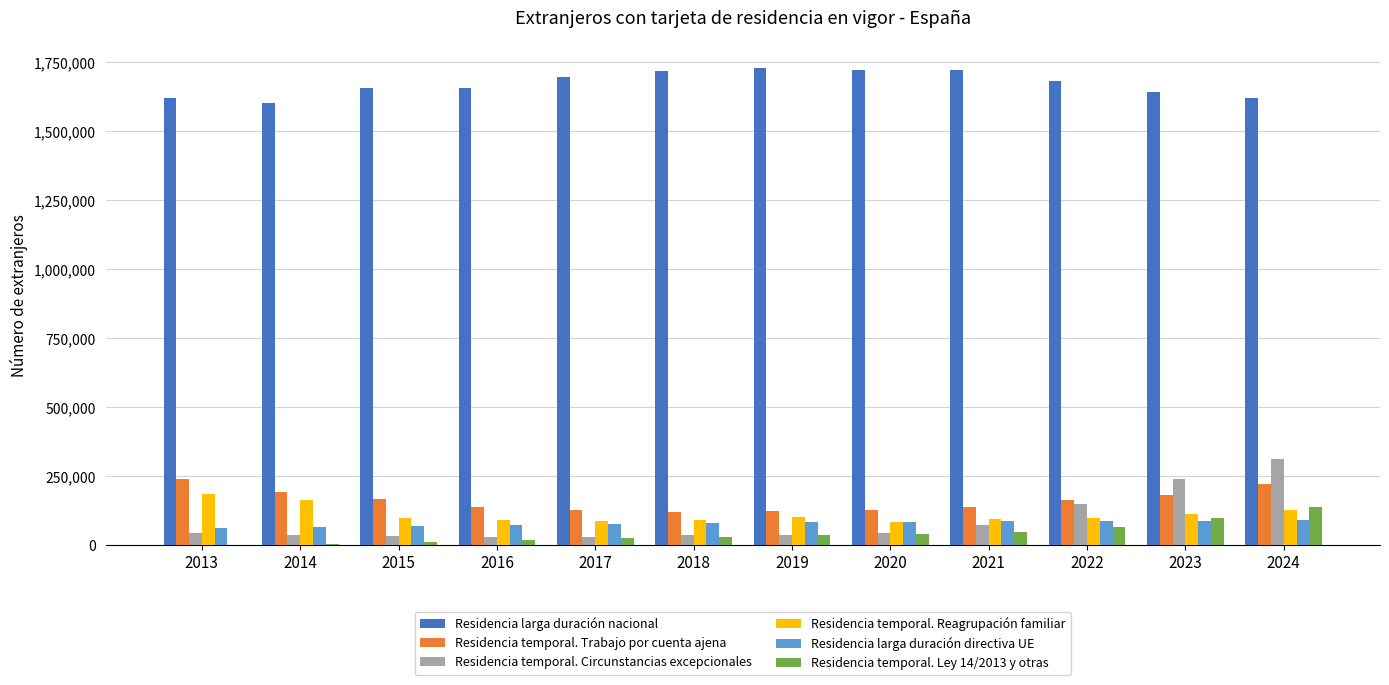

What are all the series names shown in the legend?

Residencia larga duración nacional, Residencia temporal. Trabajo por cuenta ajena, Residencia temporal. Circunstancias excepcionales, Residencia temporal. Reagrupación familiar, Residencia larga duración directiva UE, Residencia temporal. Ley 14/2013 y otras